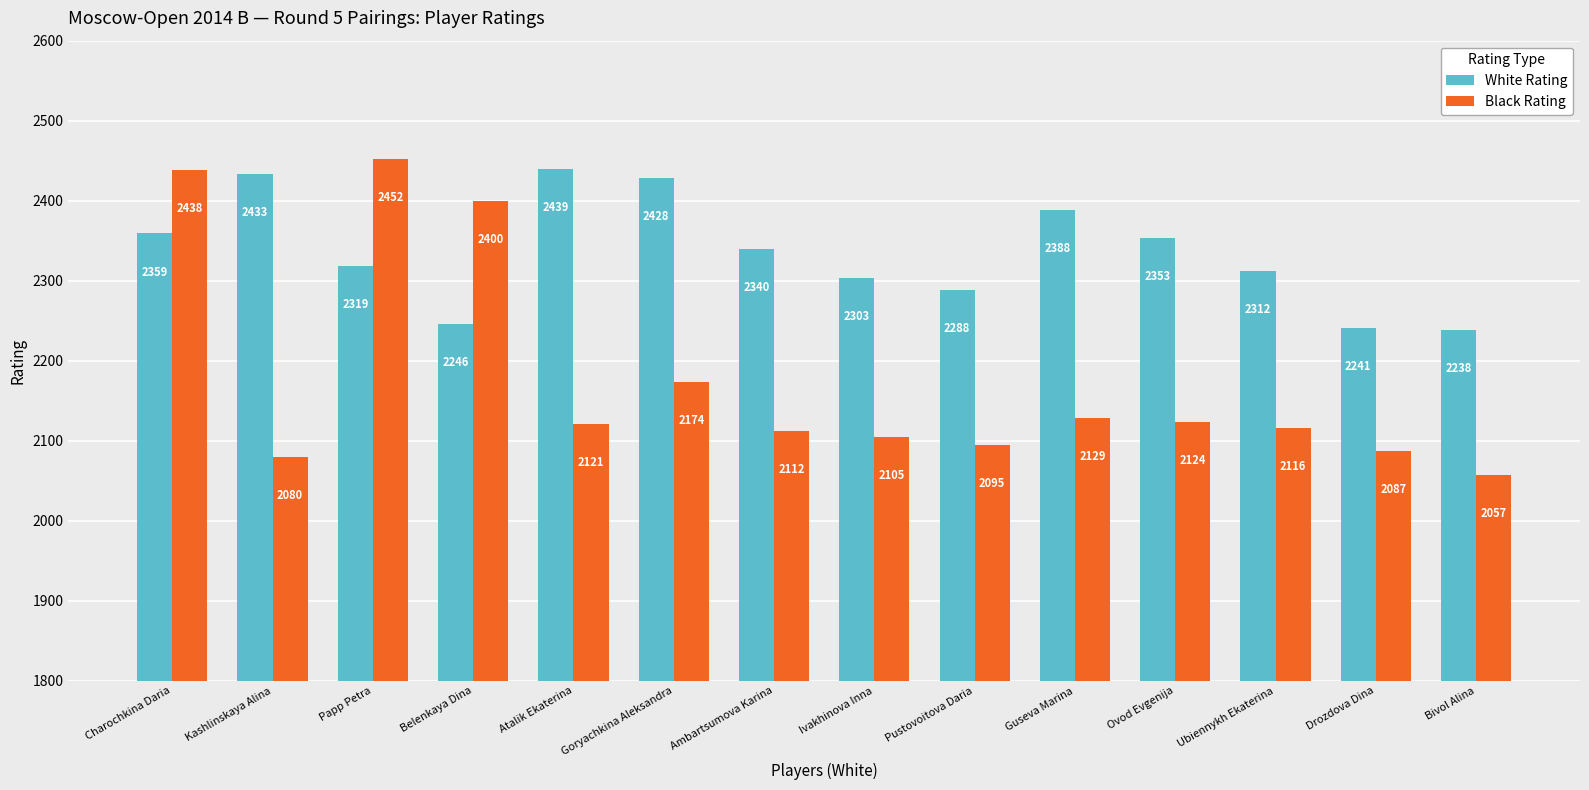

Read the White Rating value at Bivol Alina, to the nearest 50.

2250